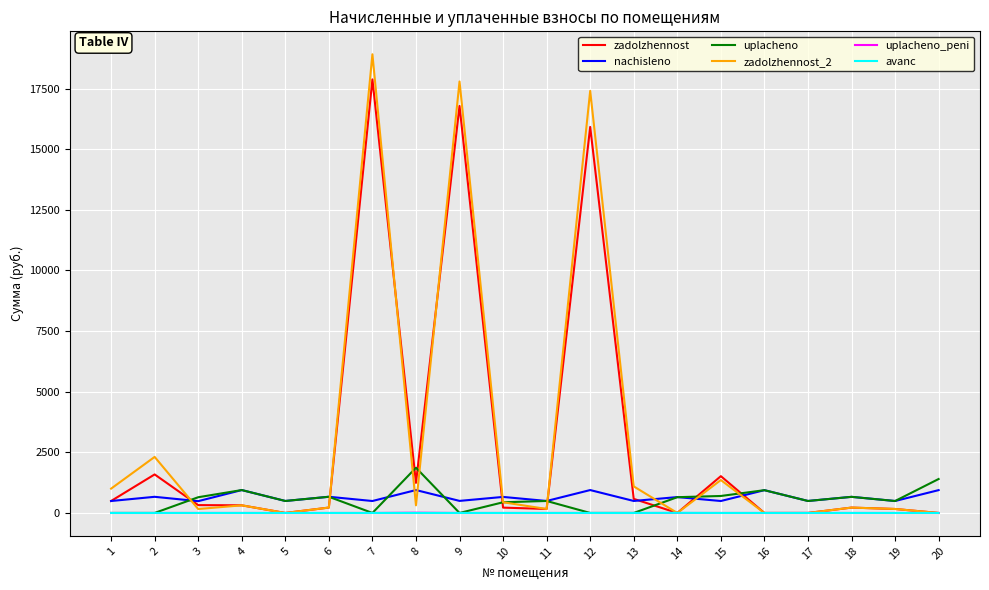

How many values in the uplacheno series exceed 494?

12